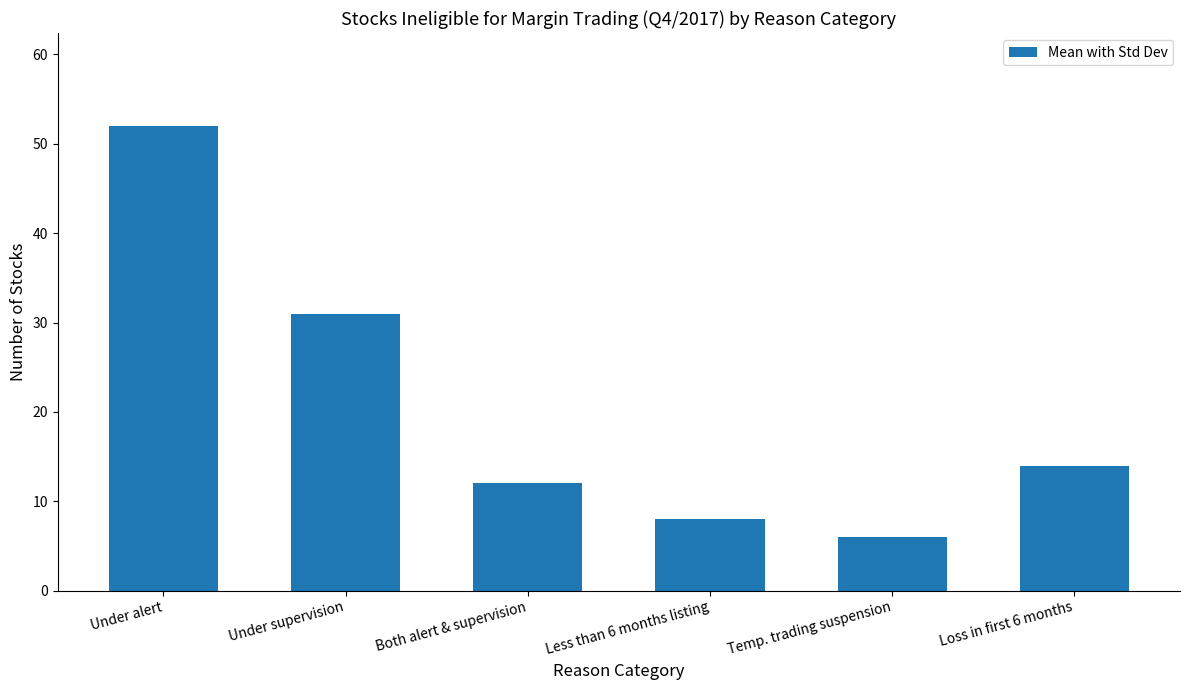

Which label corresponds to the largest value in the chart?

Under alert